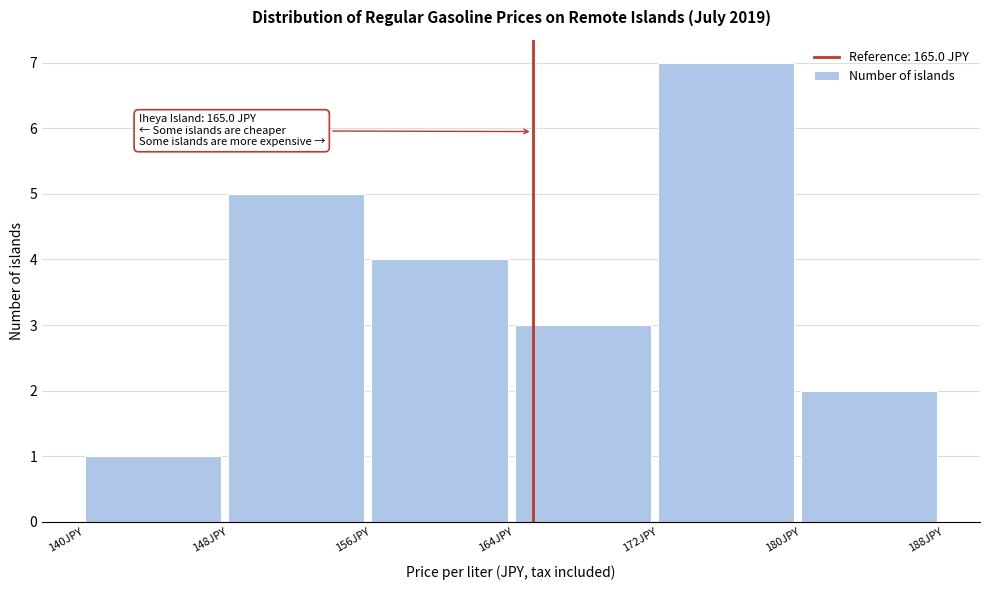

Over which range of the x-axis is the bar tallest?

172 to 180